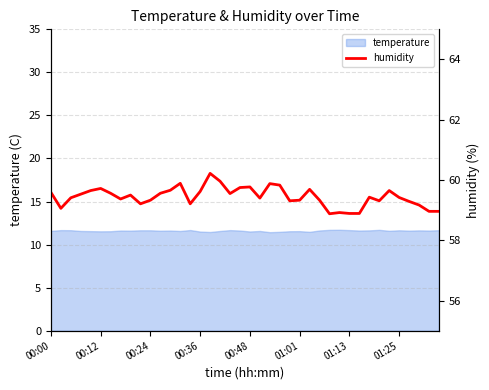

The value of temperature at 01:13 is 16.7. True or false?

False